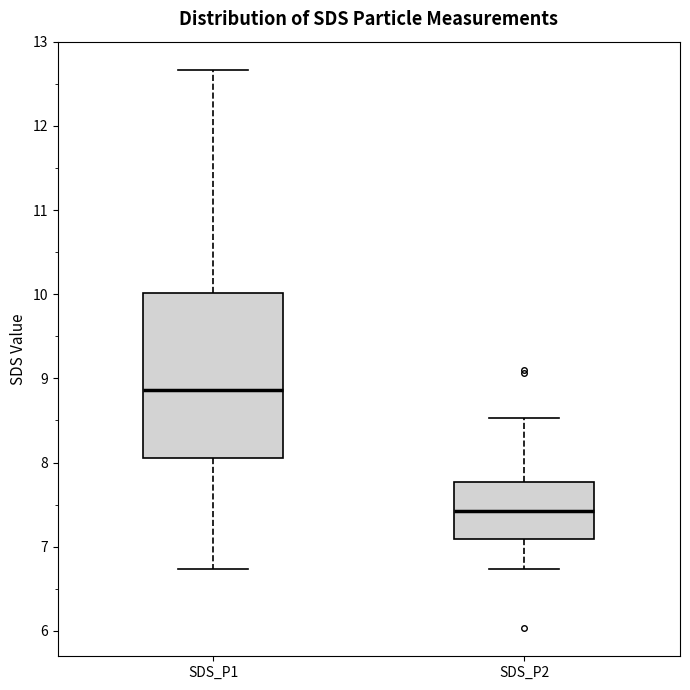

Comparing the boxes themselves (not the whiskers), which one is the tallest?

SDS_P1